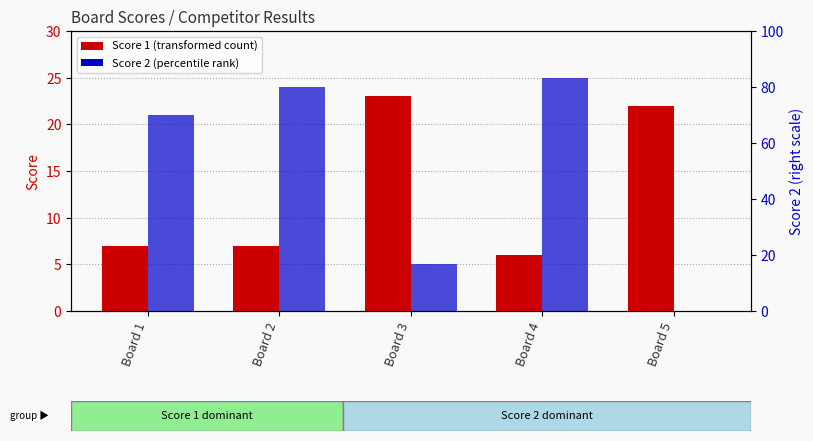

Reading left to right, transcribe all the data shown in this chart.

Score 1: 7	7	23	6	22
Score 2: 21	24	5	25	0